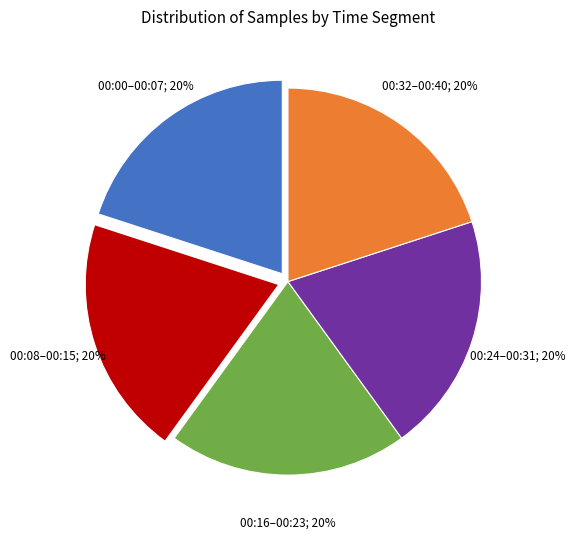

Does any single category account for the majority?

No